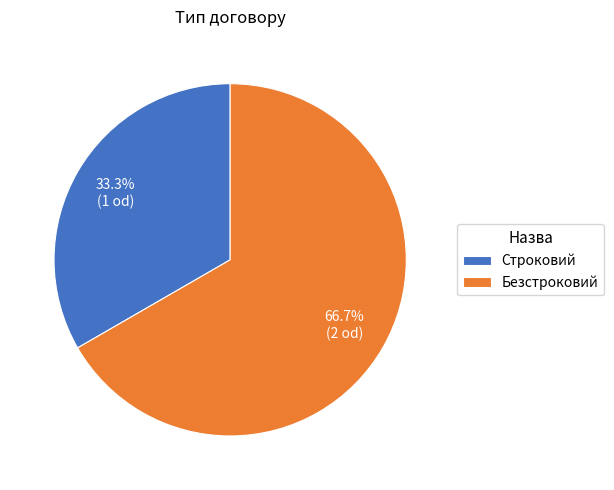

Rank the categories by value from lowest to highest.

Строковий, Безстроковий